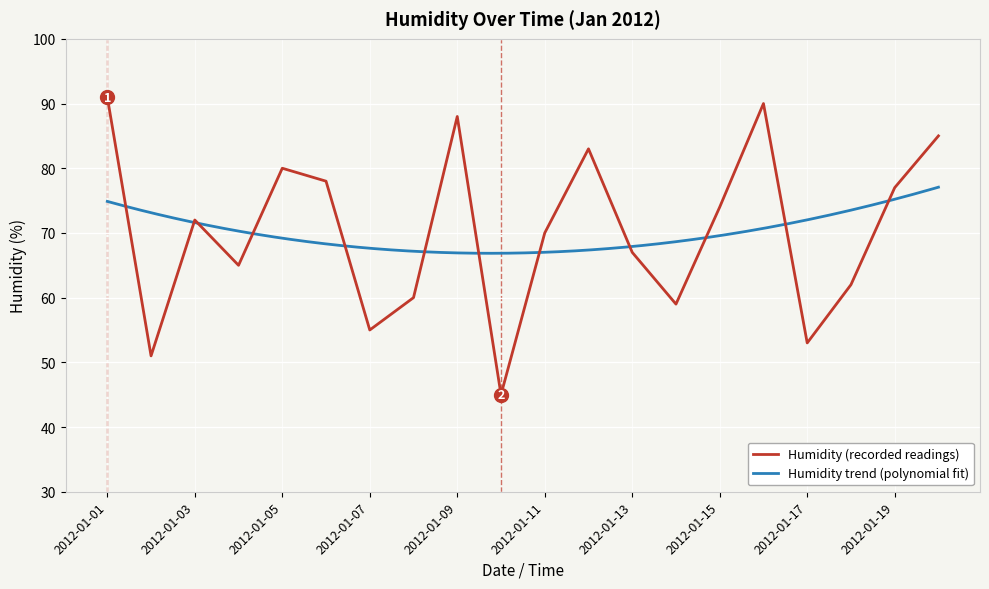

The Humidity (recorded readings) series shows 24 at 2012-01-03. True or false?

False